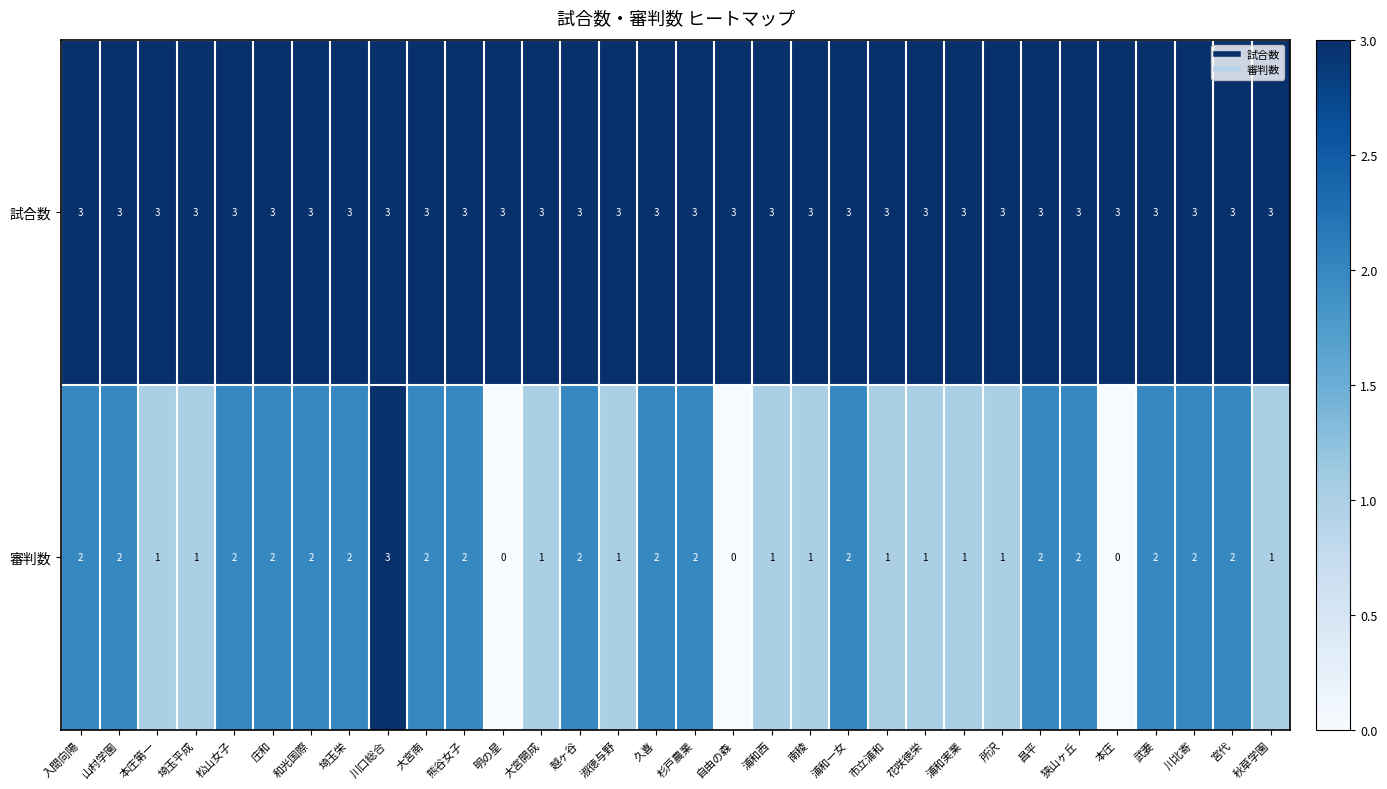

List the series in order of their overall mean, lowest first.

審判数, 試合数